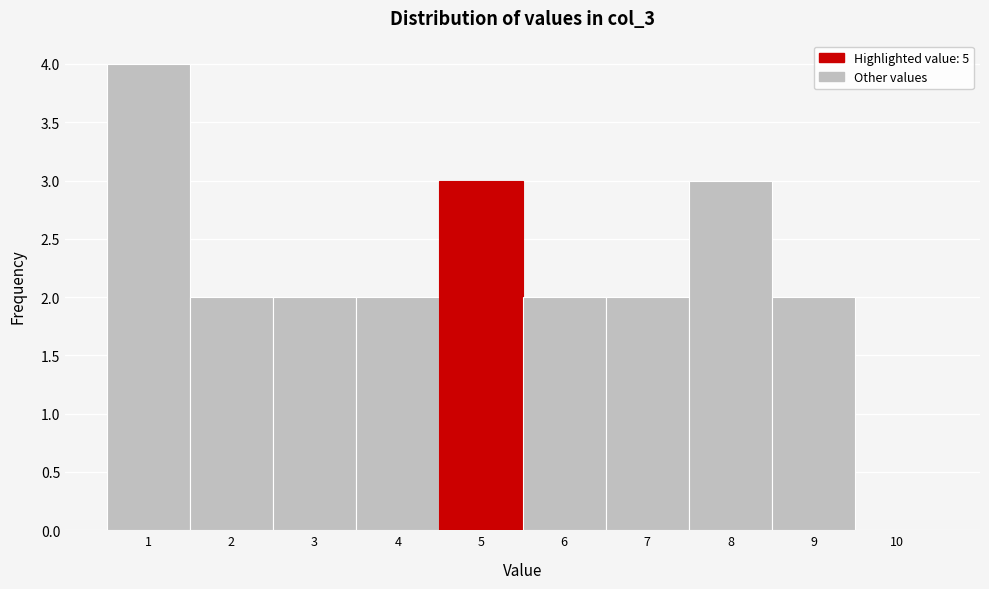

Reading left to right, transcribe this chart: for each bar, give the range it covers on the x-axis and its height. The values are not printed on the chart, so give them approximately, as read against the axis.

0.5 to 1.5: 4
1.5 to 2.5: 2
2.5 to 3.5: 2
3.5 to 4.5: 2
4.5 to 5.5: 3
5.5 to 6.5: 2
6.5 to 7.5: 2
7.5 to 8.5: 3
8.5 to 9.5: 2
9.5 to 10.5: 0